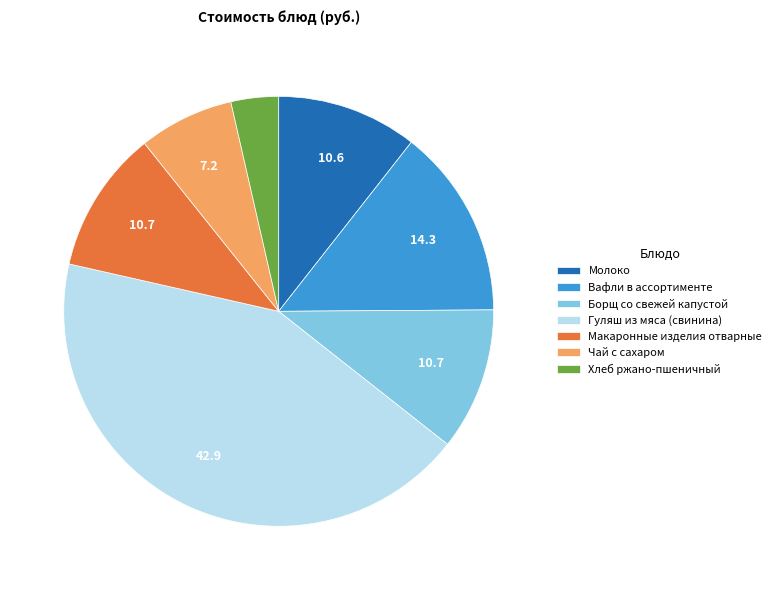

True or false: Макаронные изделия отварные accounts for 11% of the total.

True